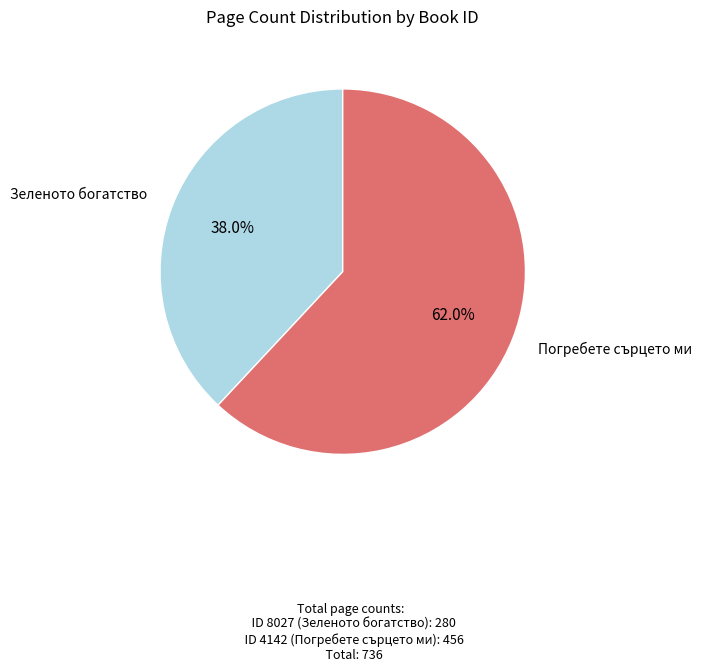

Which slice represents more than half of the pie?

Погребете сърцето ми